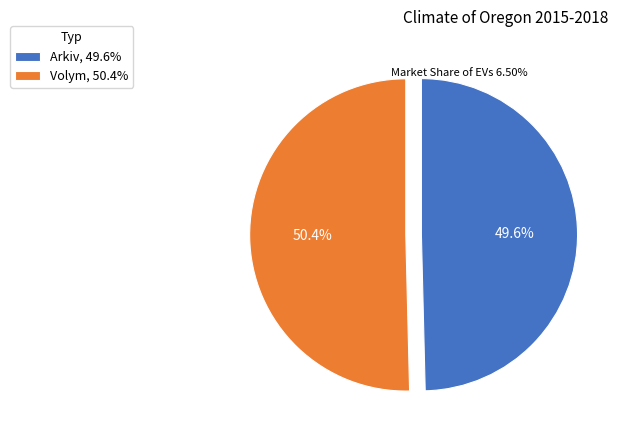

Is Volym the majority of the pie?

Yes